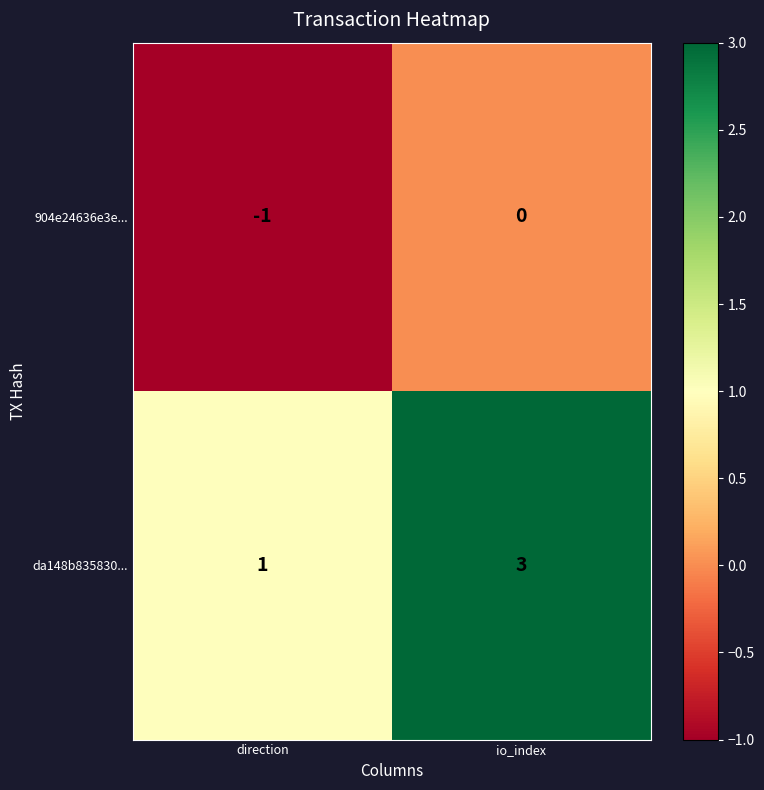

The da148b835830... series shows 1 at direction. True or false?

True